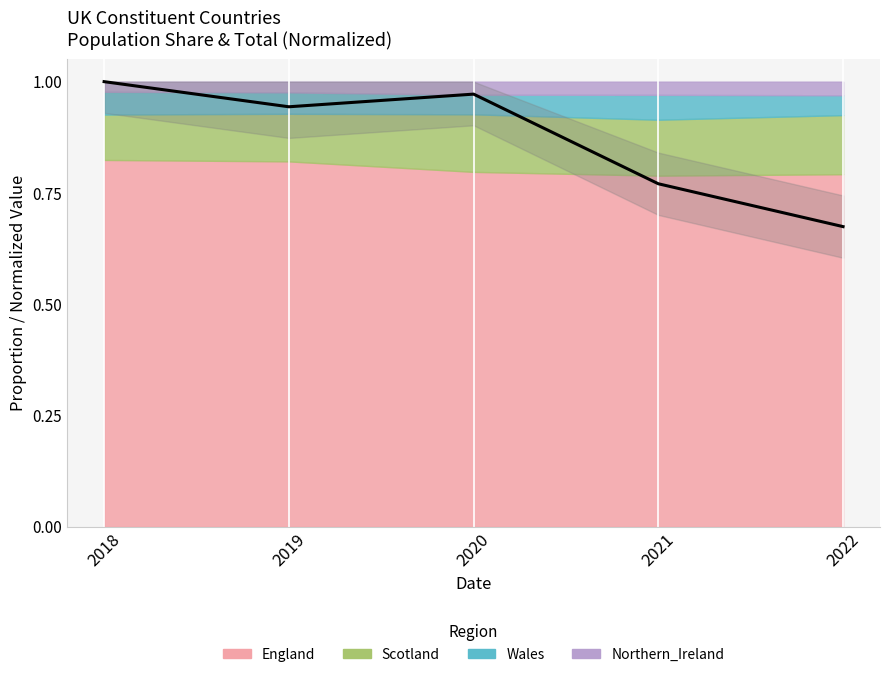

Where is the first local maximum?

2020